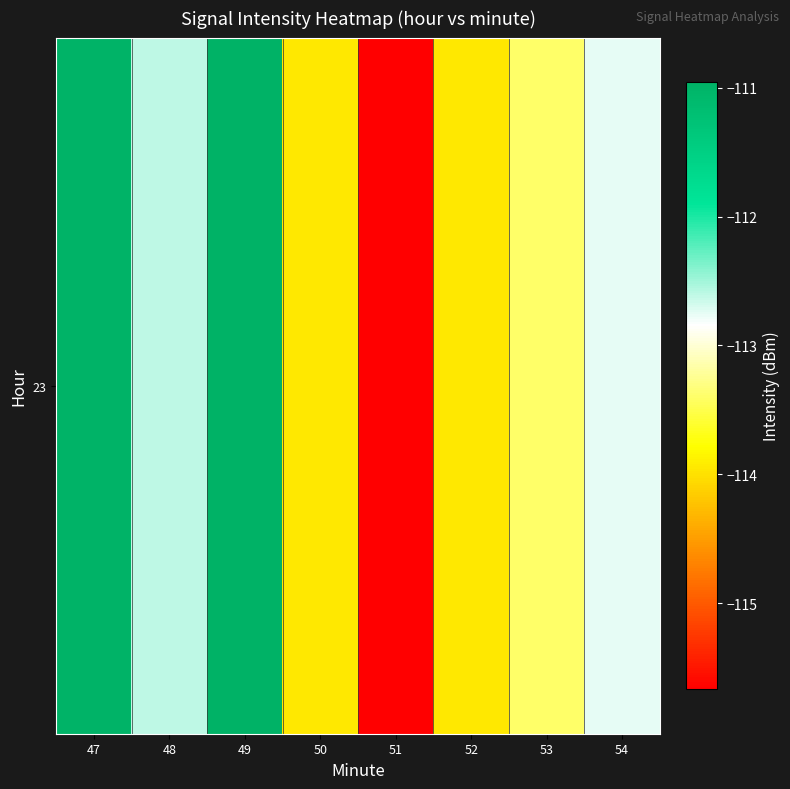

List the labels in order of value, largest first.

49, 47, 48, 54, 53, 50, 52, 51